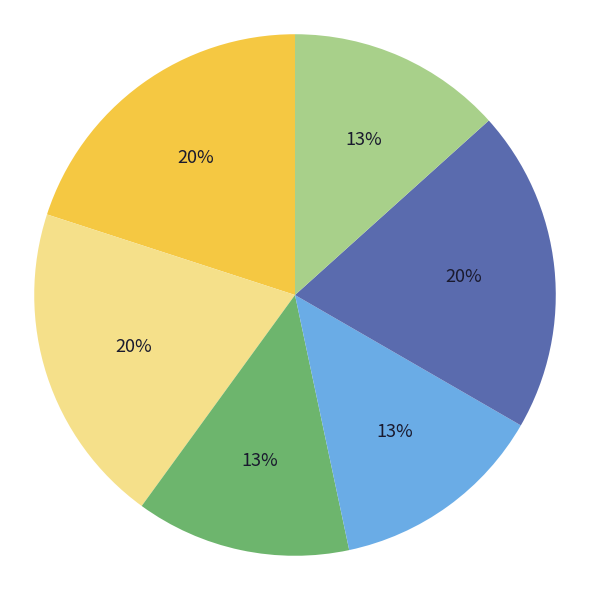

Does any single category account for the majority?

No